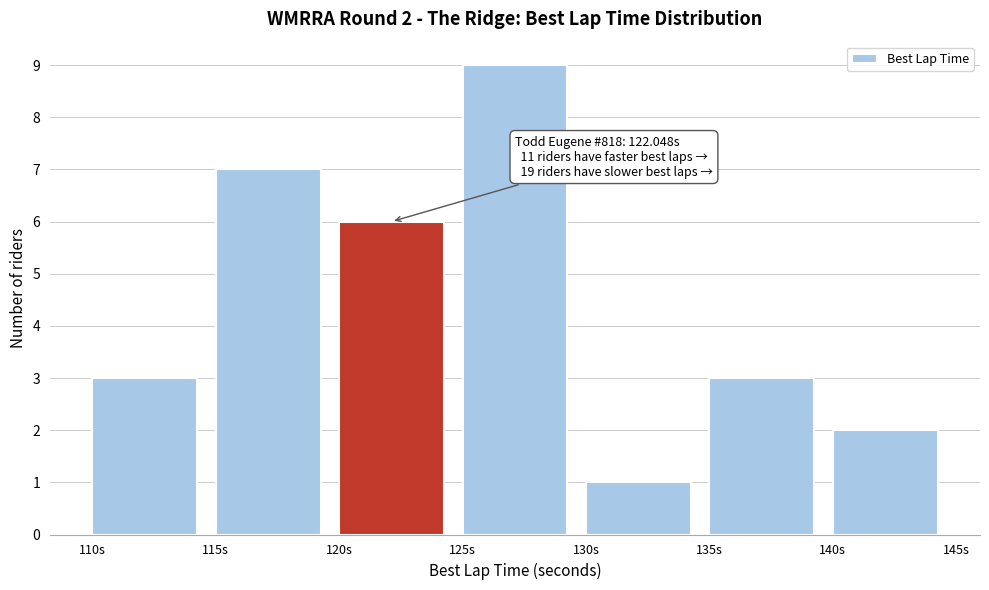

Over which range of the x-axis is the bar tallest?

125 to 130